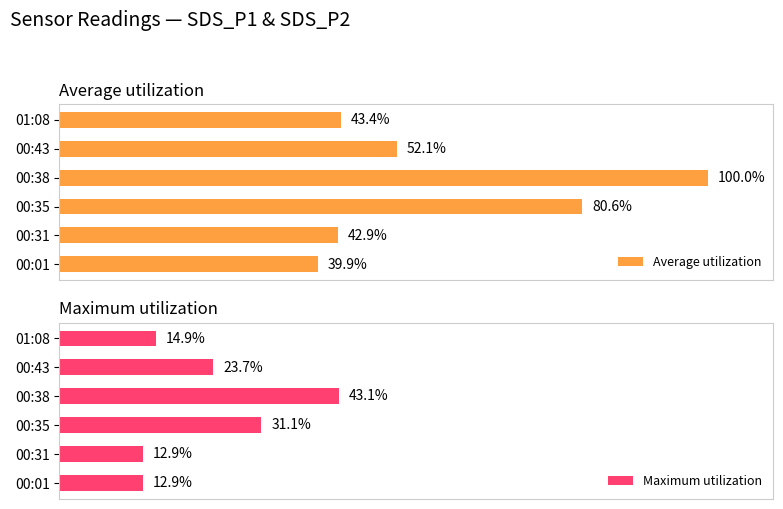

Where is Maximum utilization nearest to the value 27?

00:43